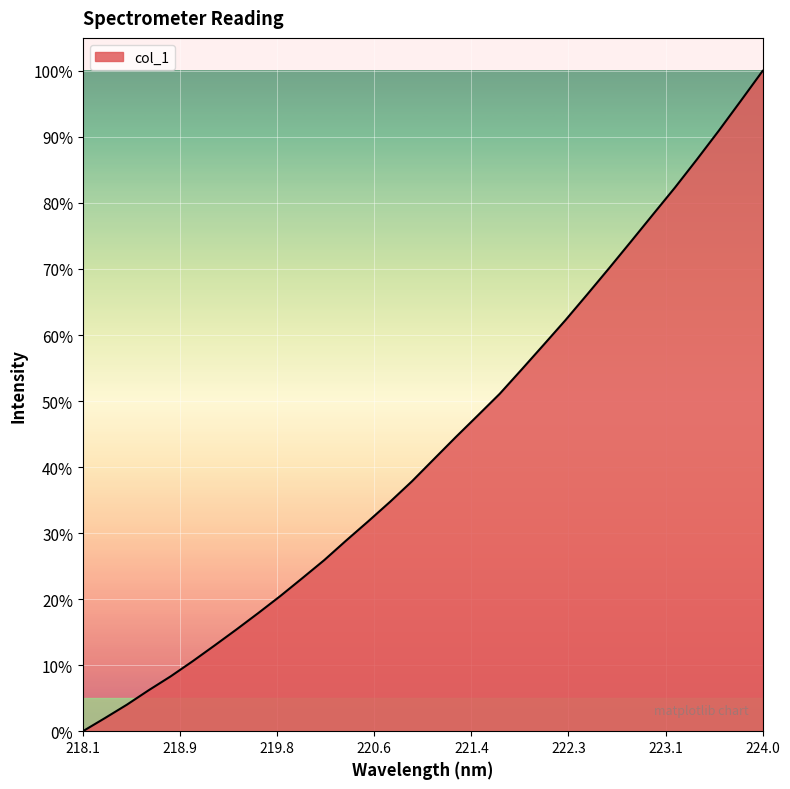

What is the sum of all values?

1384.7